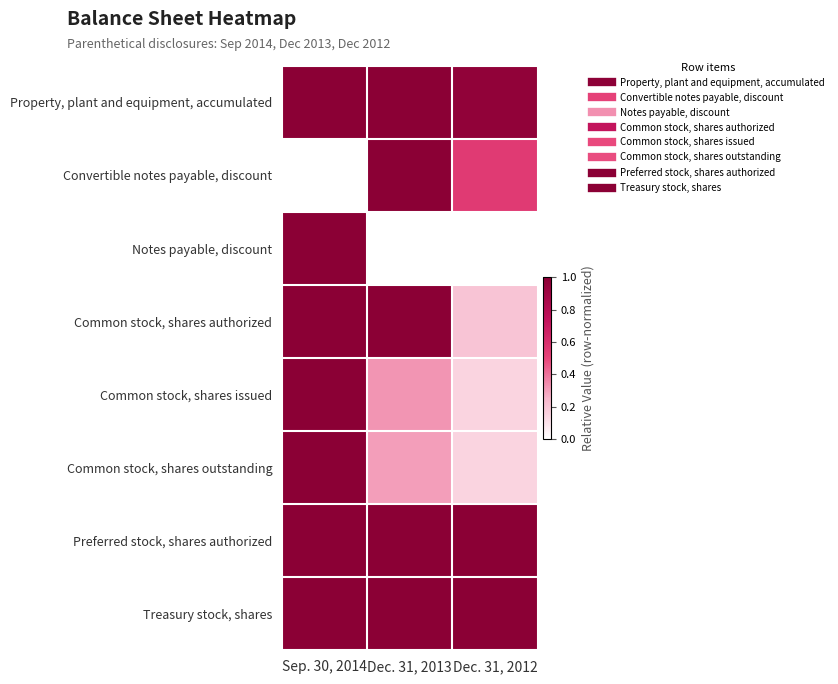

Which label corresponds to the largest value in the chart?

Sep. 30, 2014